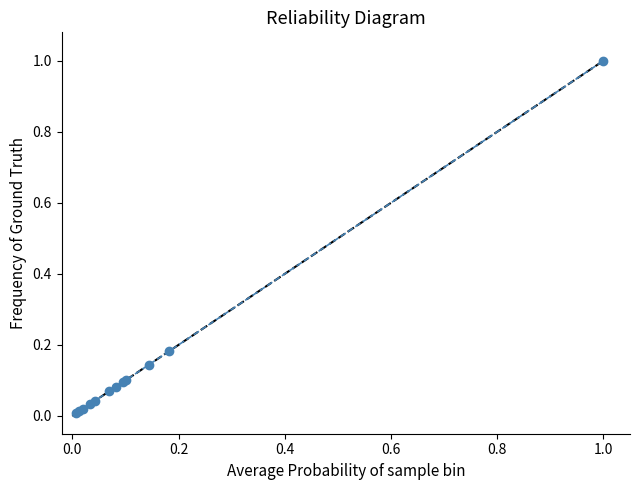

What is the sum of all values?

1.8